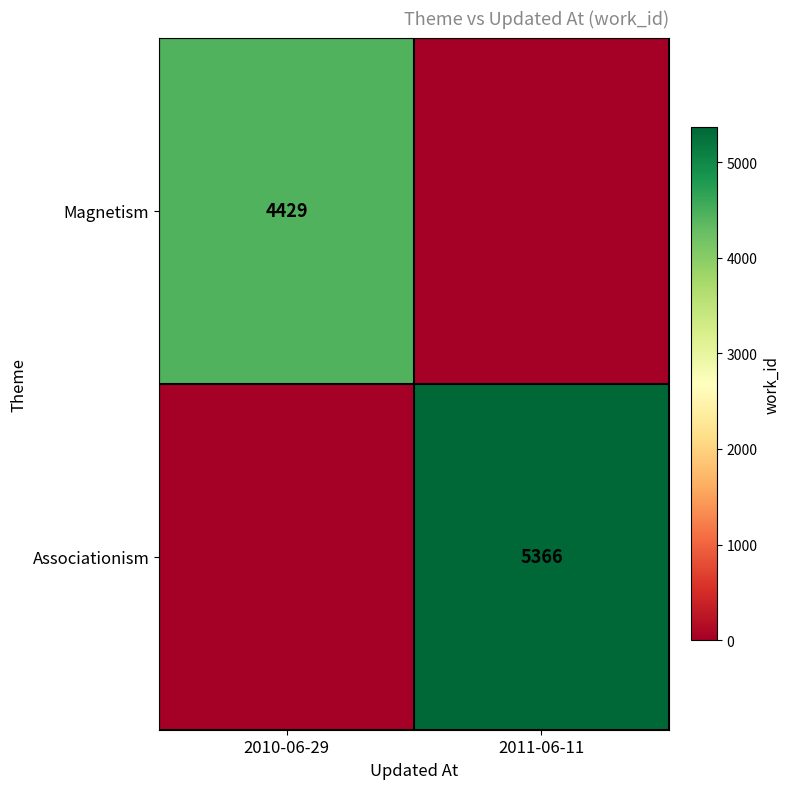

True or false: Associationism has a value of 3216 at 2011-06-11.

False